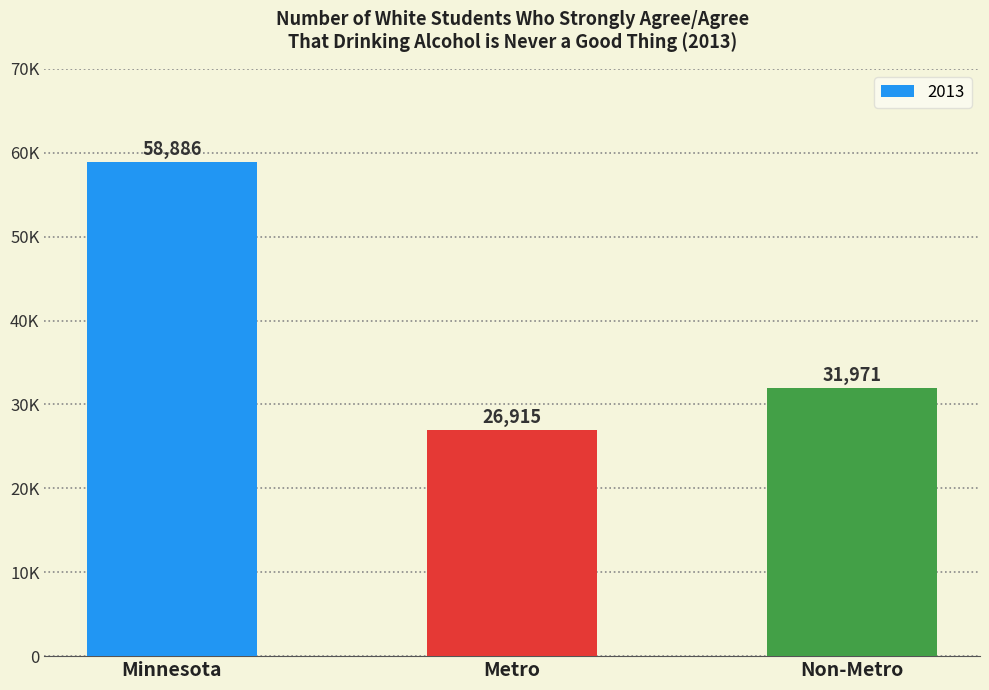

Approximately how many times larger is the value at Metro compared to Non-Metro?

0.8